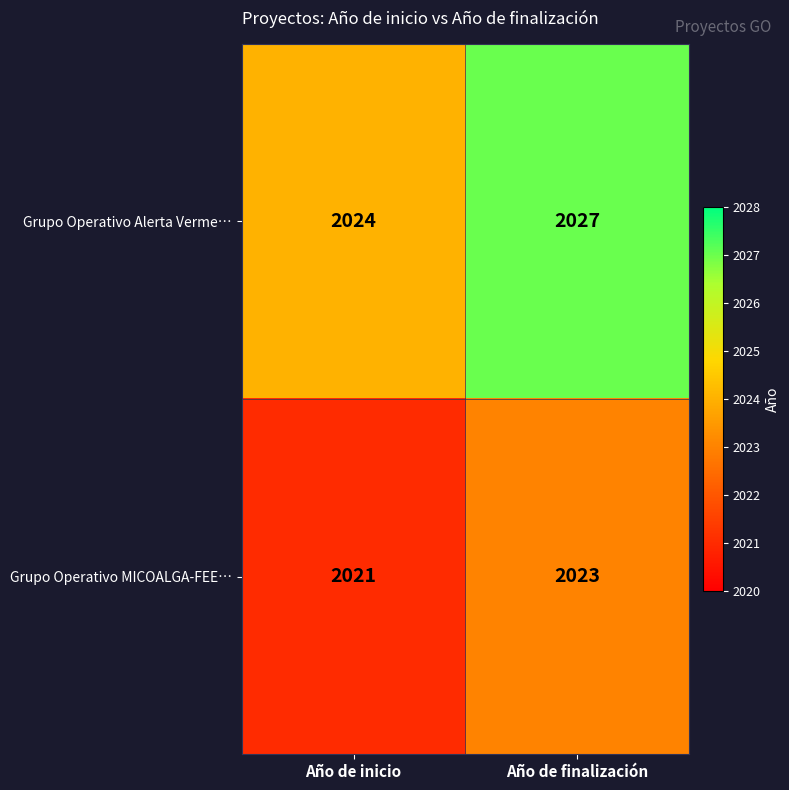

What is the total value across all series at Año de inicio?

4045